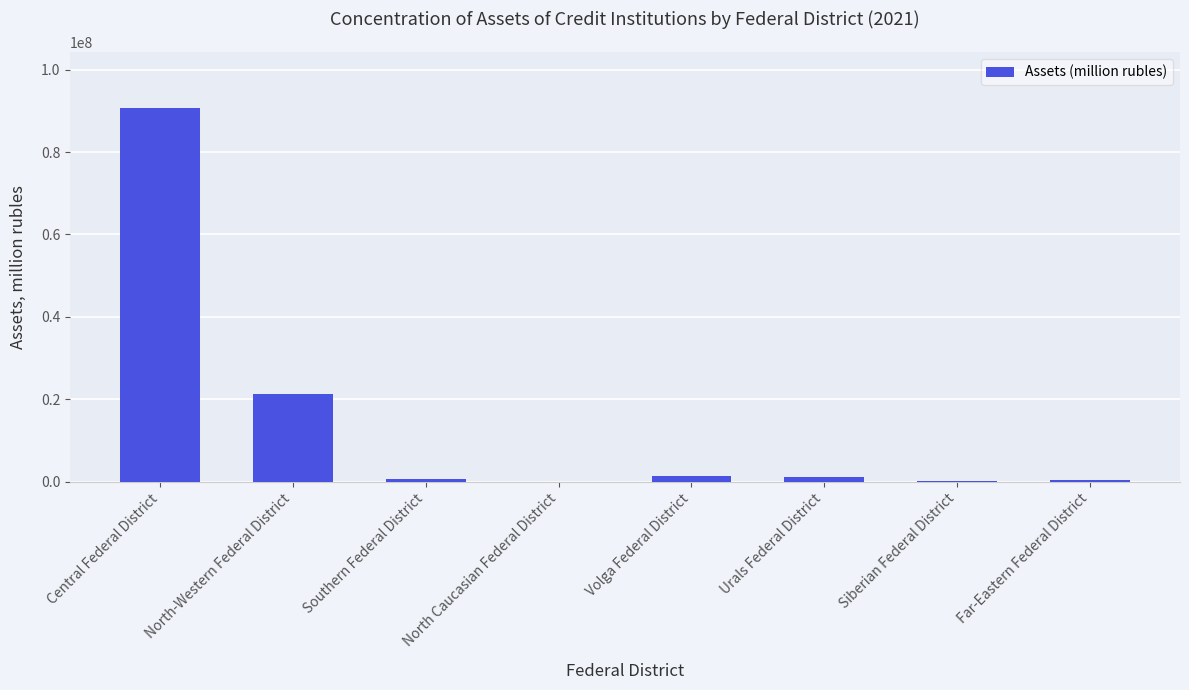

At which category does the chart reach its peak across all series?

Central Federal District